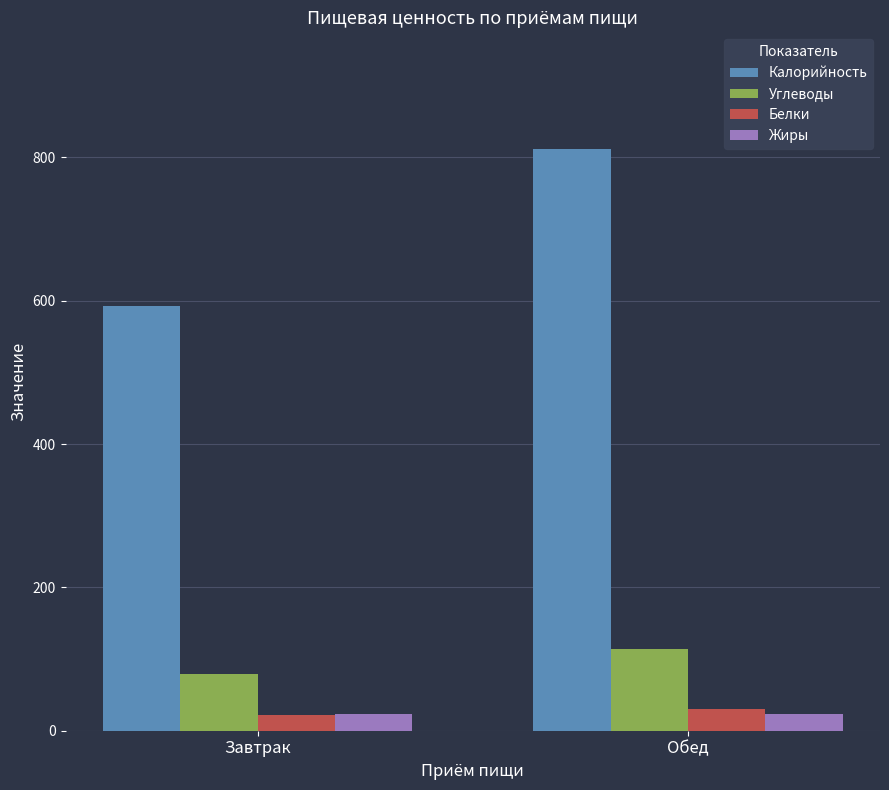

What is the average value of the Жиры series?

23.3